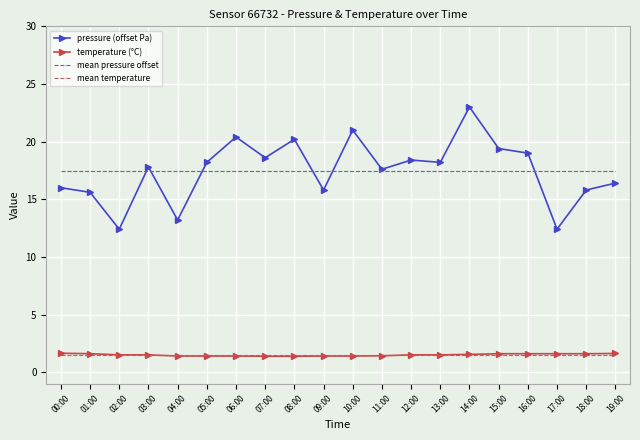

The mean temperature series shows 0.4 at 15:00. True or false?

False